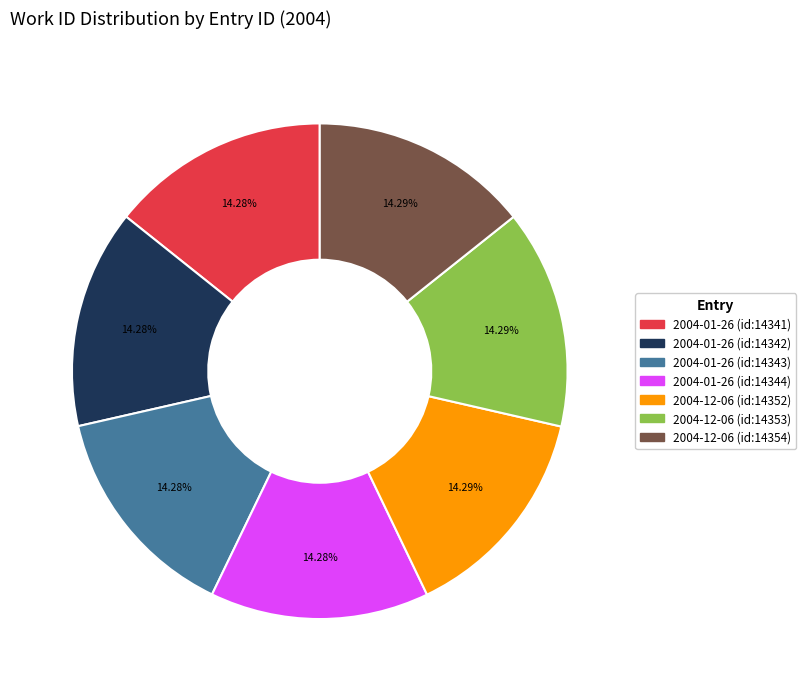

What portion of the pie excludes 2004-12-06 (id:14352)?

85.7%